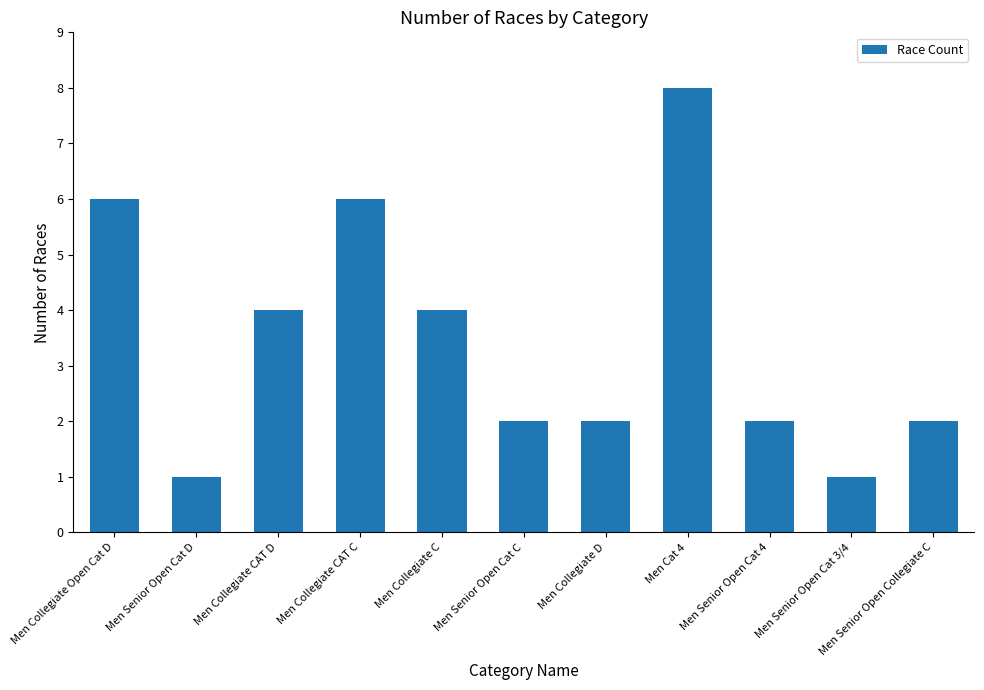

What is the approximate value at Men Senior Open Cat D?

1